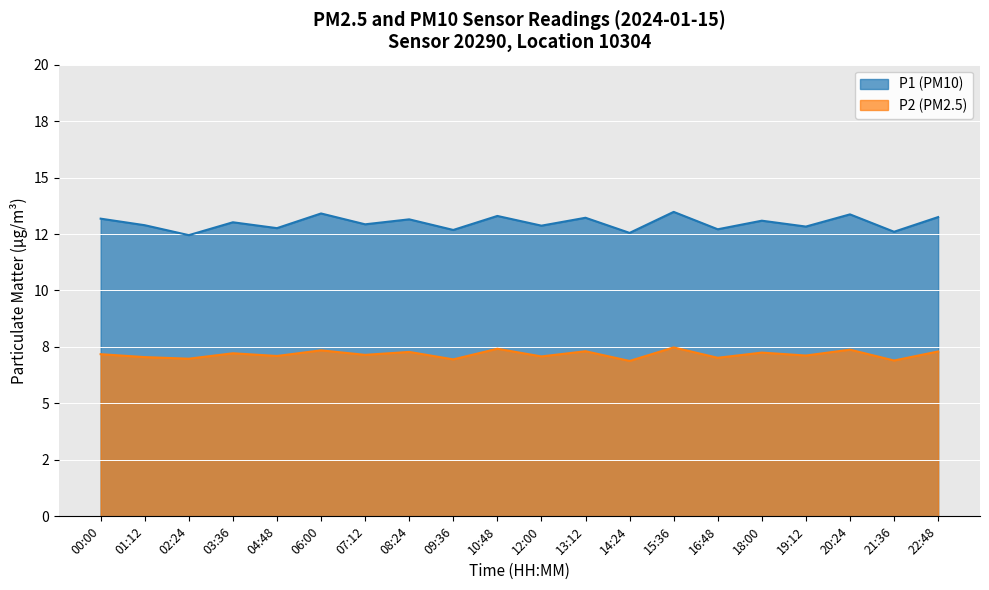

What is the total value across all series at 07:12?

20.1